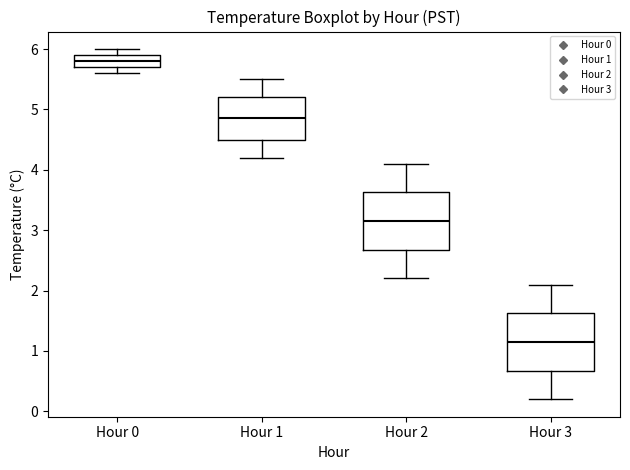

Which box has the lowest median line?

Hour 3